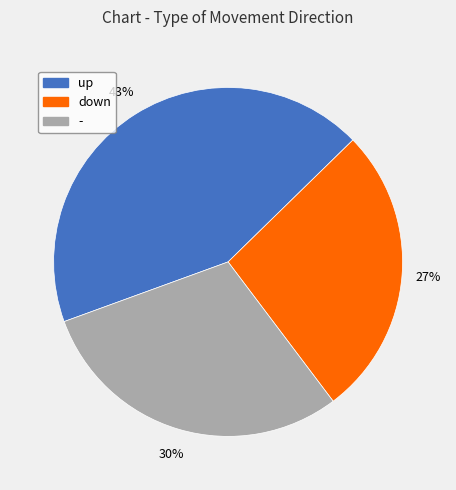

What is the smallest slice in the pie chart?

down